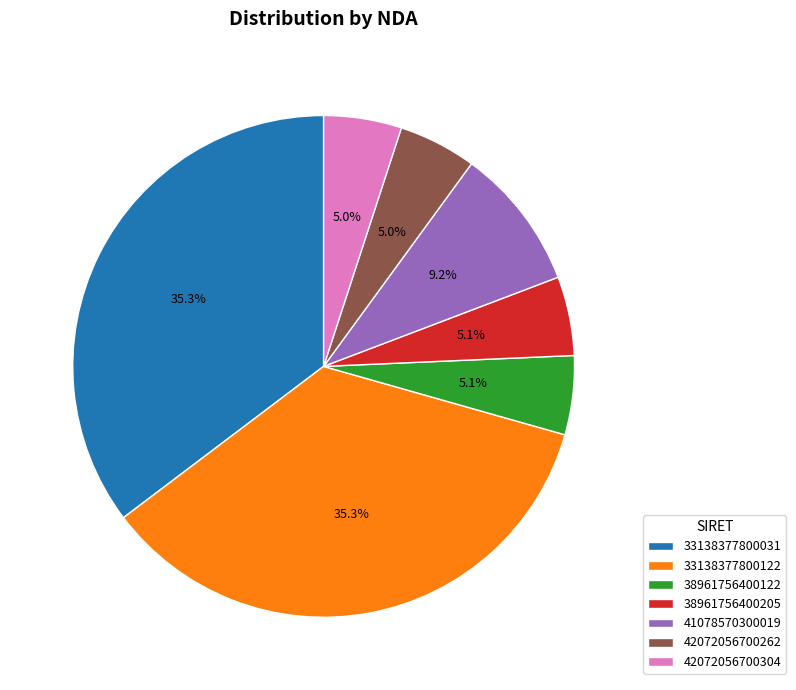

Count the number of slices in the pie.

7